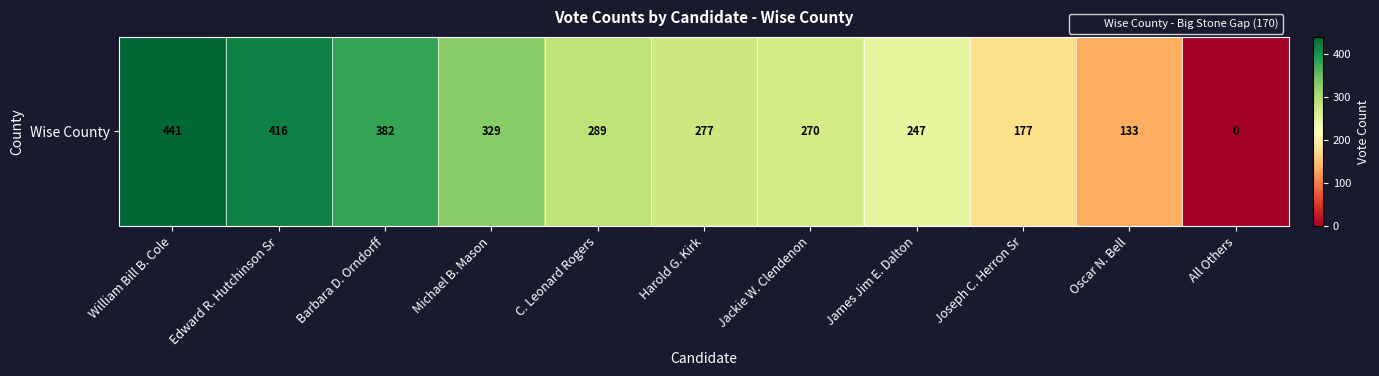

What is the sum of the values at Michael B. Mason and William Bill B. Cole?

770